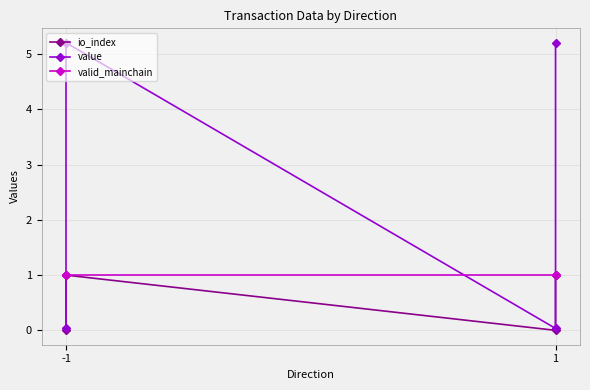

At which label does valid_mainchain reach its peak?

-1